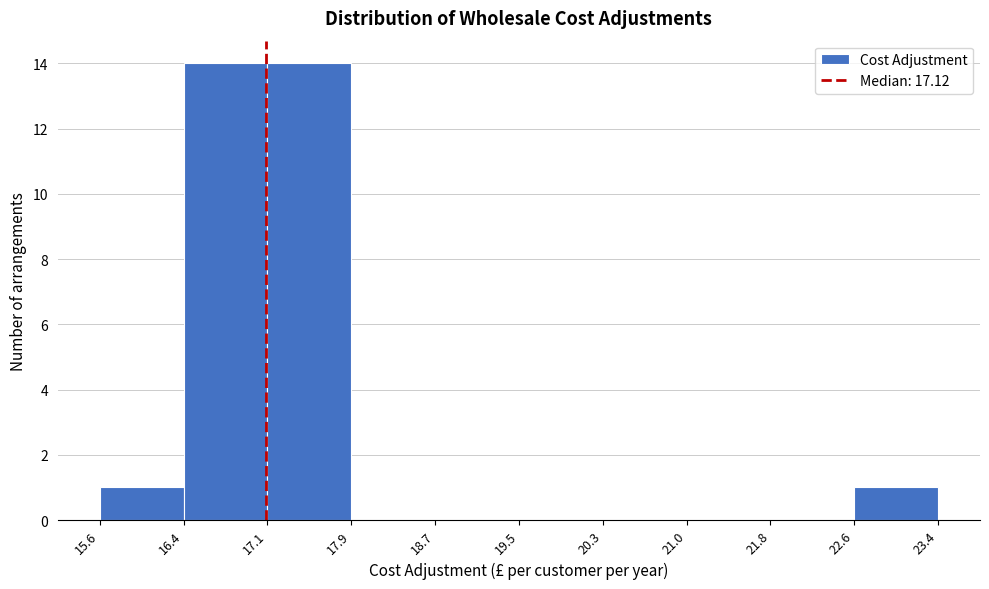

Reading left to right, transcribe this chart: for each bar, give the range it covers on the x-axis and its height. The values are not printed on the chart, so give them approximately, as read against the axis.

15.6 to 16.4: 1
16.4 to 17.1: 14
17.1 to 17.9: 14
17.9 to 18.7: 0
18.7 to 19.5: 0
19.5 to 20.3: 0
20.3 to 21.0: 0
21.0 to 21.8: 0
21.8 to 22.6: 0
22.6 to 23.4: 1